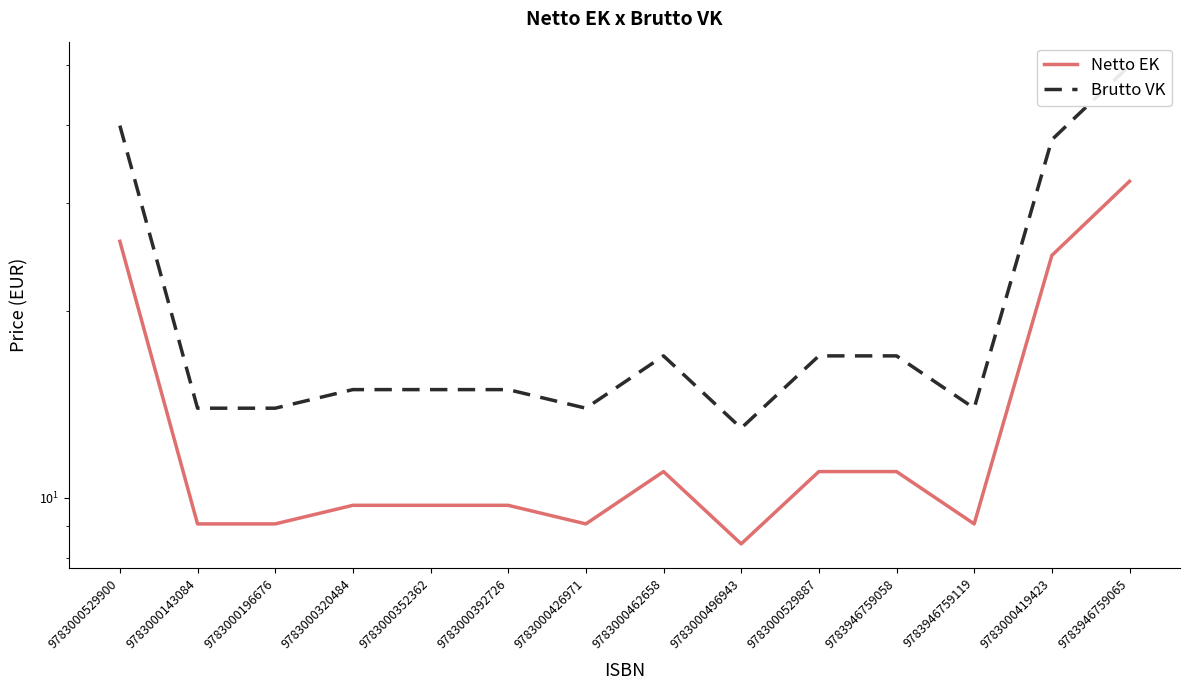

The Netto EK series shows 11.0 at 9783946759058. True or false?

True